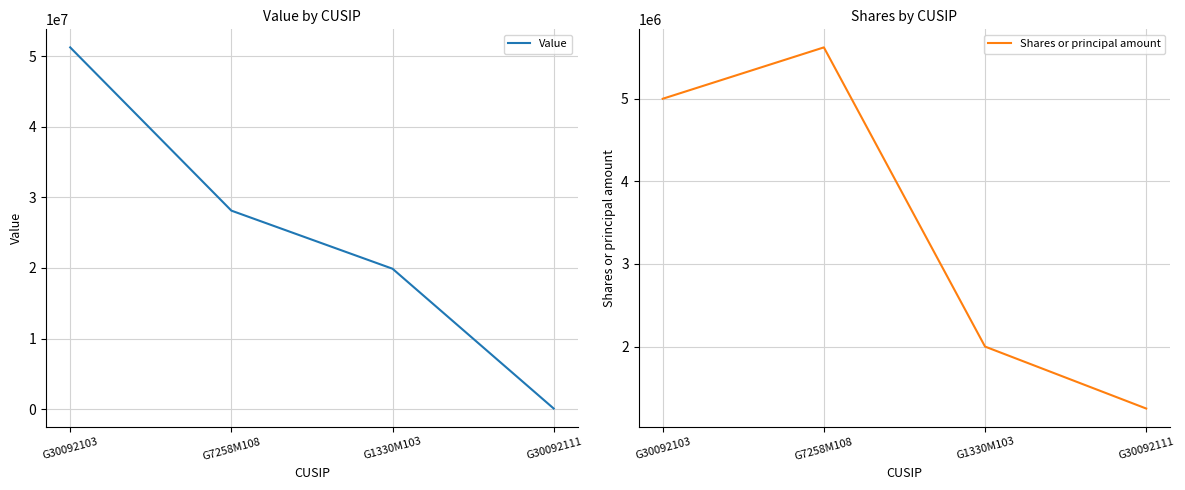

Is the value of Shares or principal amount at G30092111 greater than the value of Value at G7258M108?

No